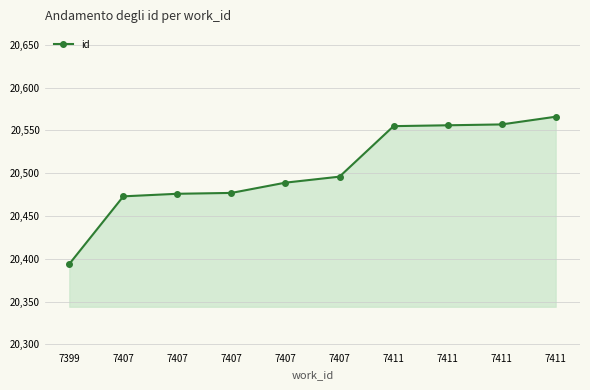

Is this an area chart (filled region under the line)?

Yes